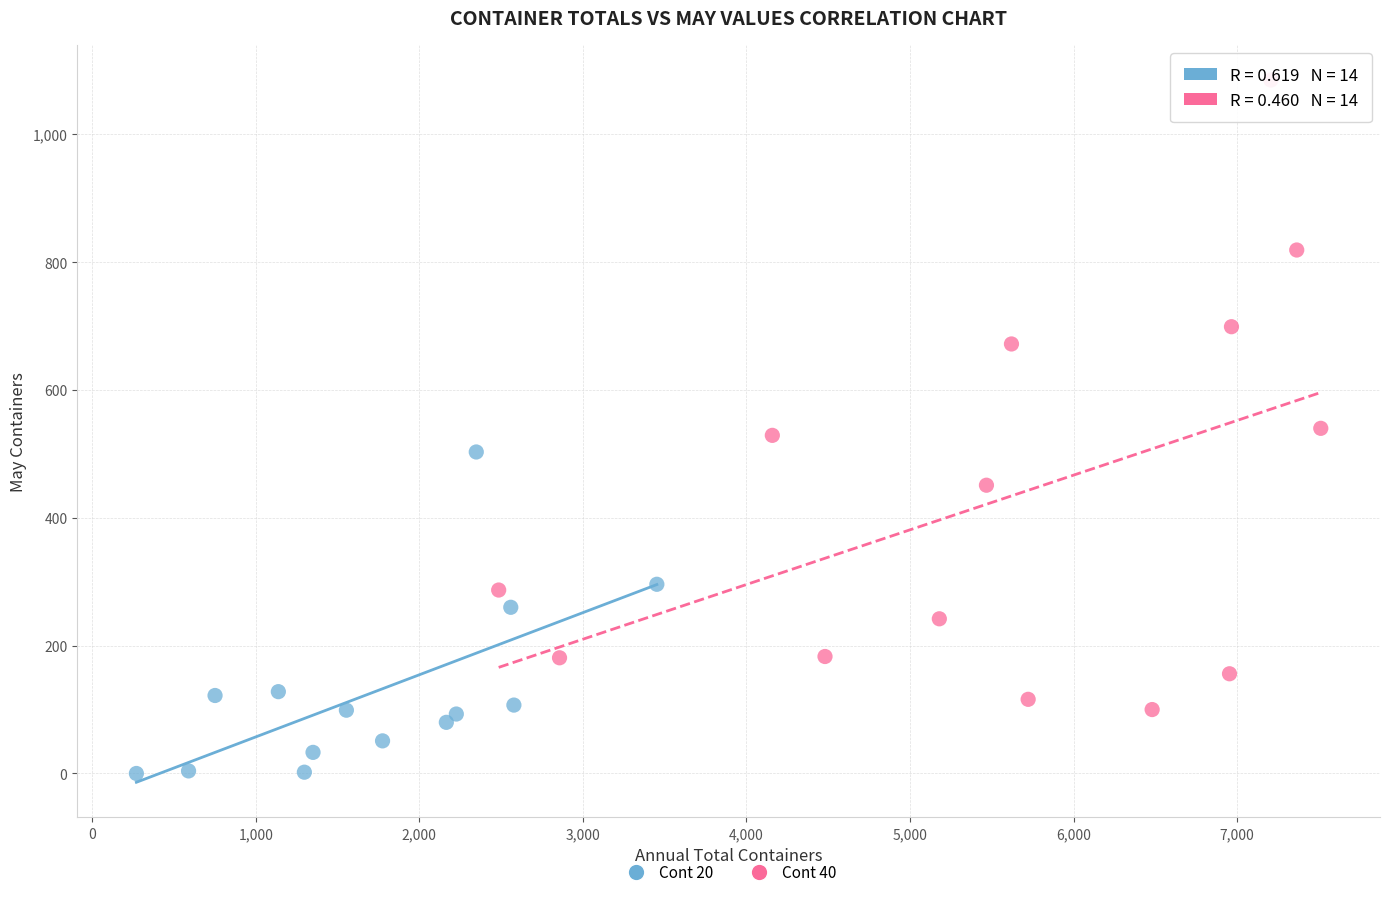

Which series has the widest spread of Y values?

Cont 40